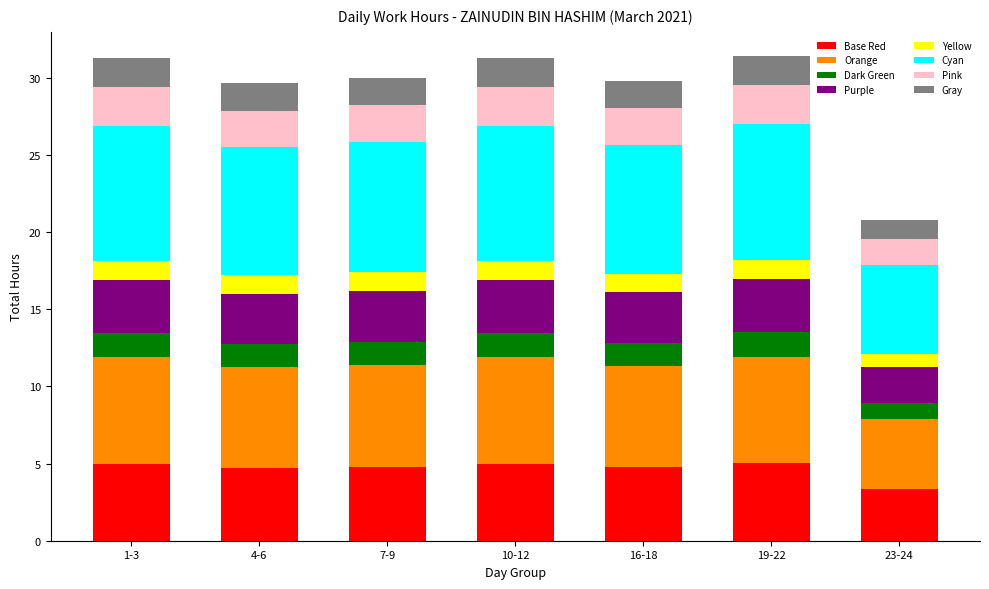

What is the total value across all series at 4-6?

29.6